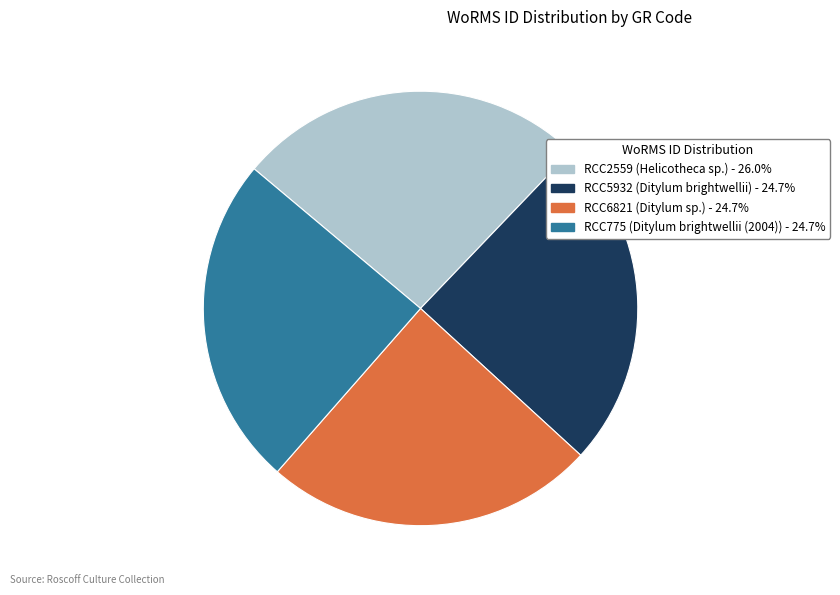

Combined, do RCC6821 and RCC2559 account for over 50%?

Yes